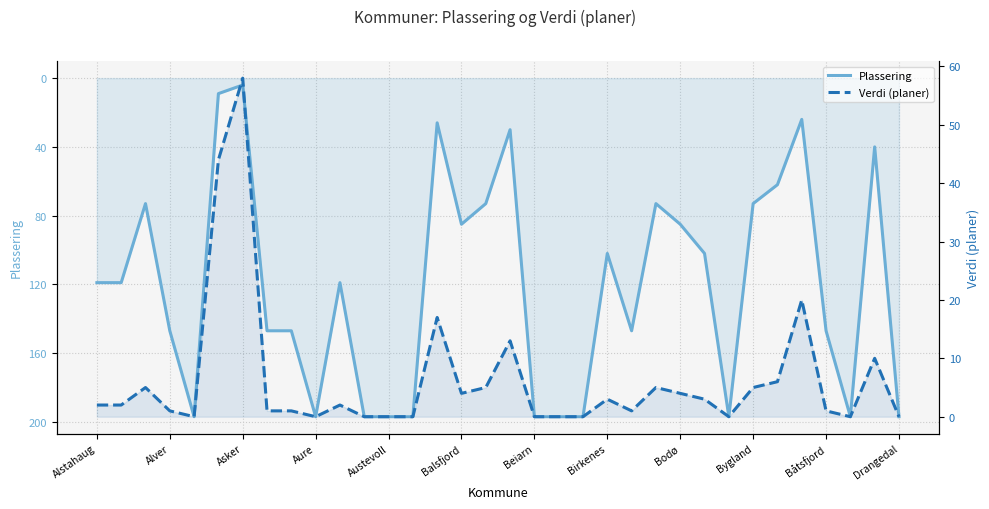

Count the number of categories in the chart.

34